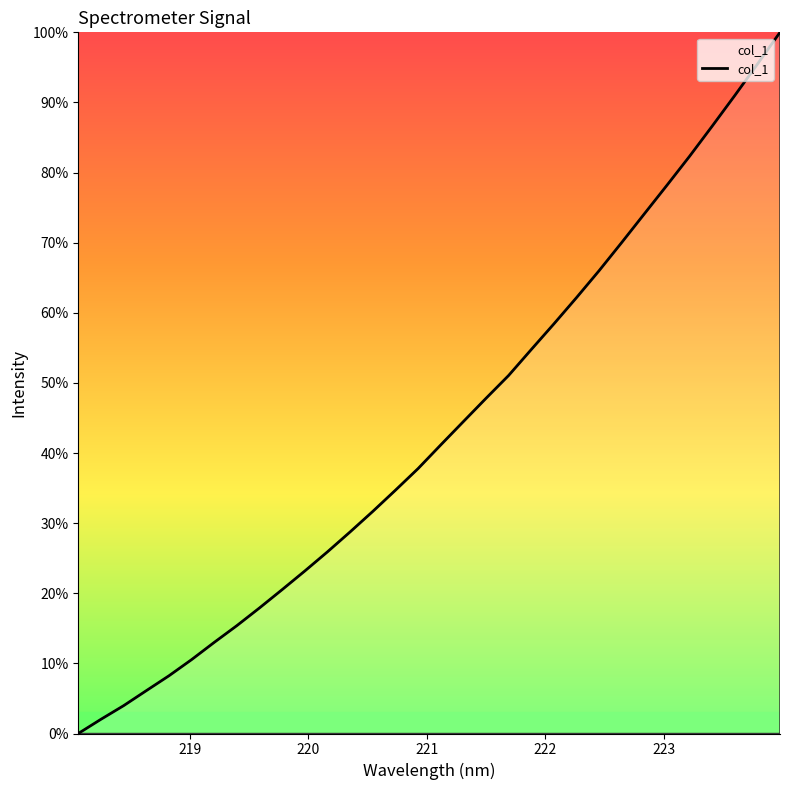

What is the greatest value displayed?

100.0